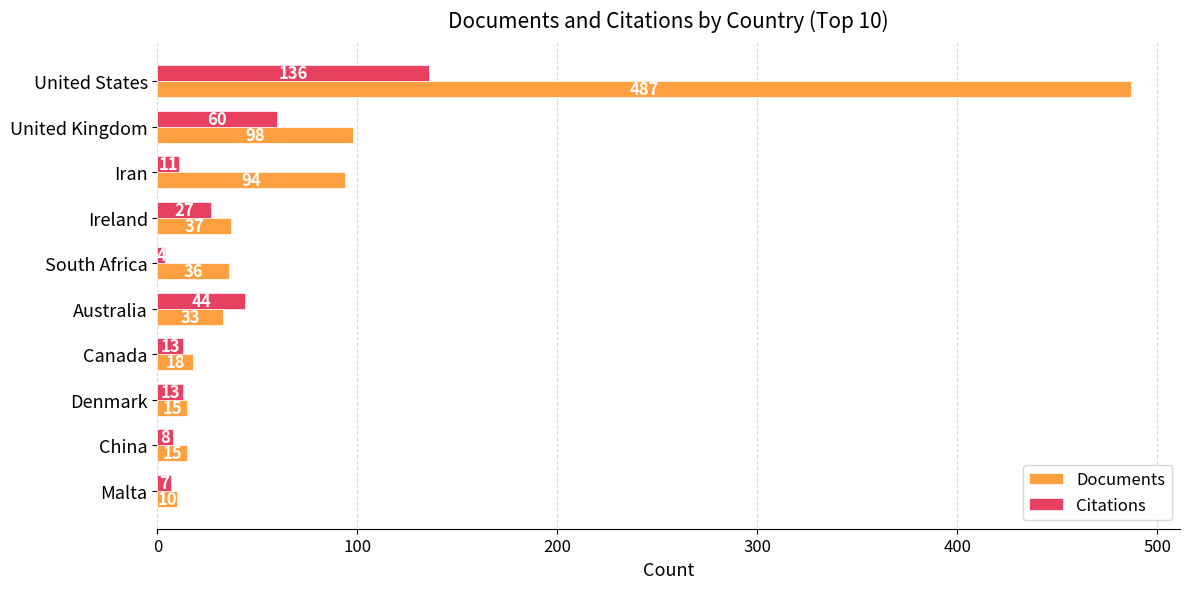

List the series in order of their peak value, lowest first.

Citations, Documents